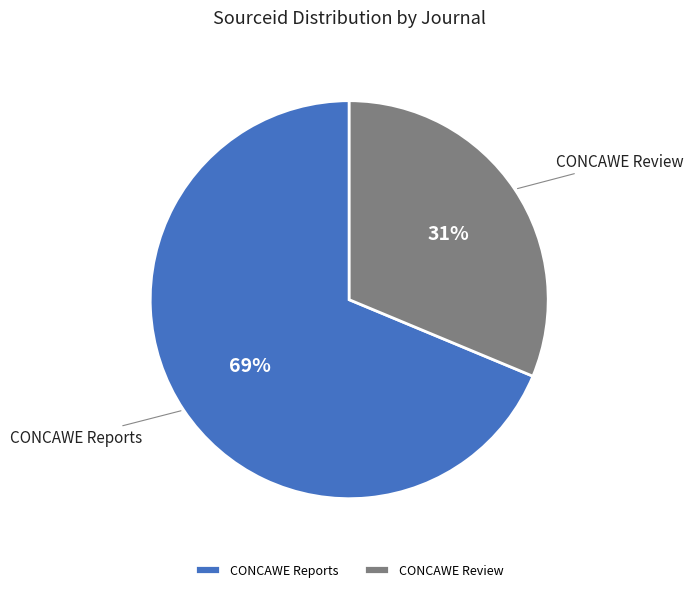

Approximately how many times larger is the value at CONCAWE Reports compared to CONCAWE Review?

2.2